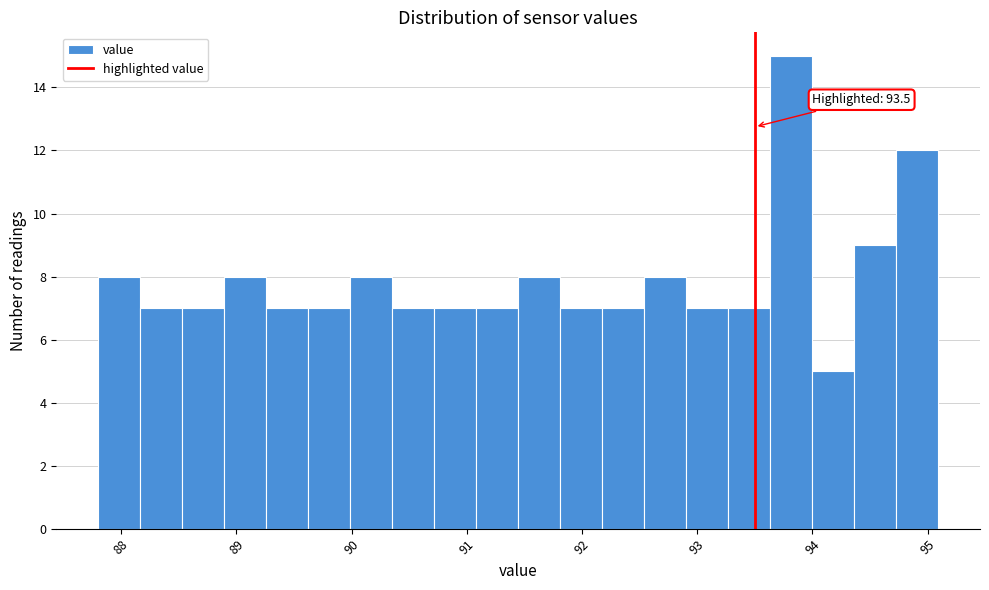

Read against the x-axis, roughly where is the centre of the tallest bar?

93.8